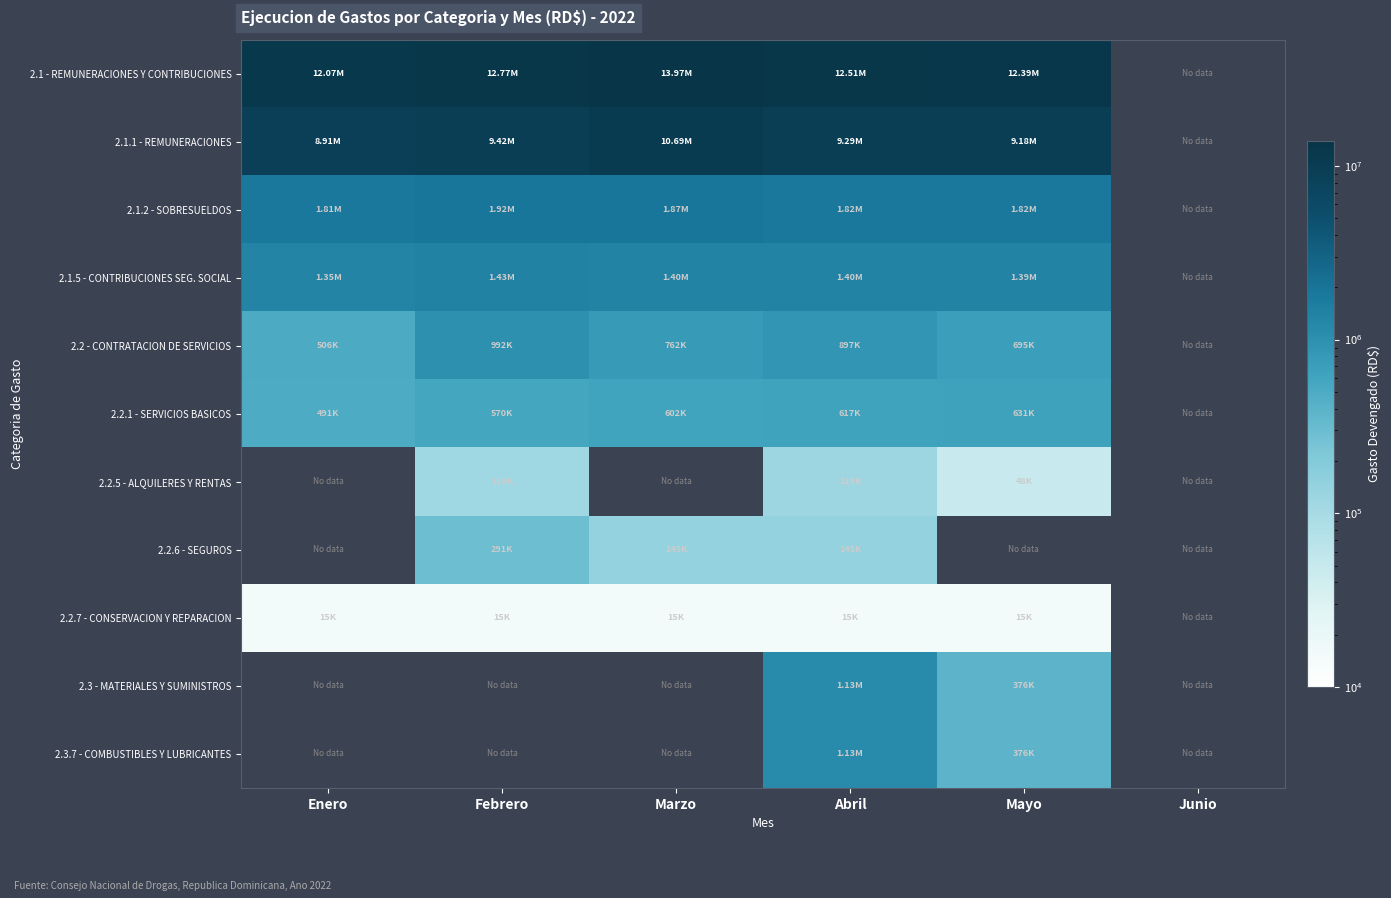

What is the difference between the maximum and minimum values in the 2.1.5 - CONTRIBUCIONES SEG. SOCIAL series?

77920.6